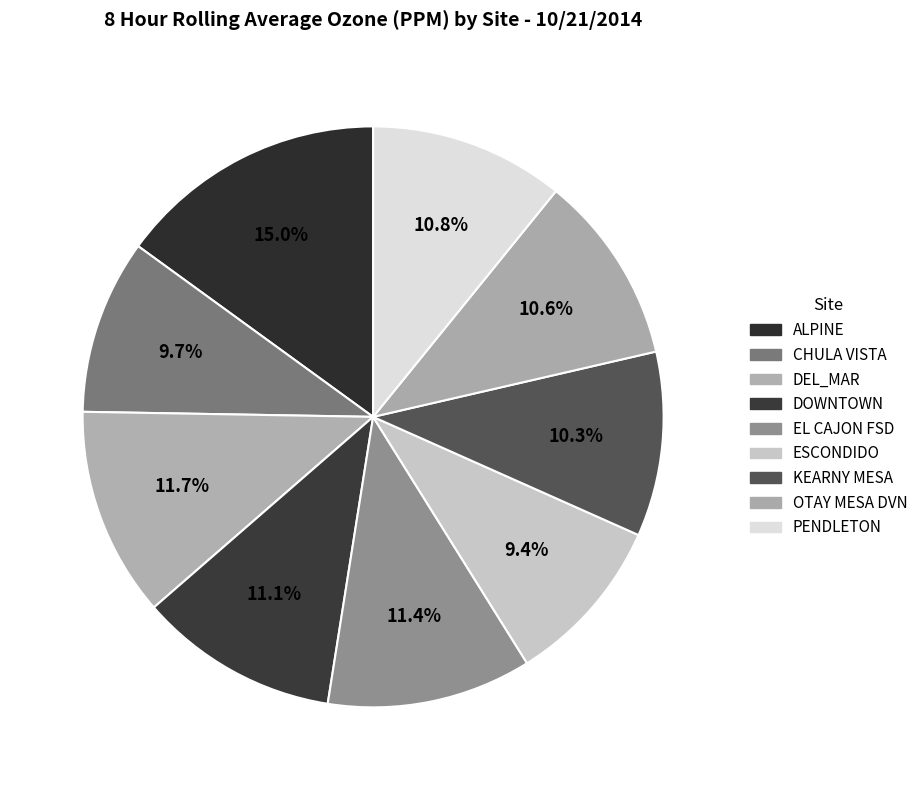

Is it true that OTAY MESA DVN is 11% of the pie?

True